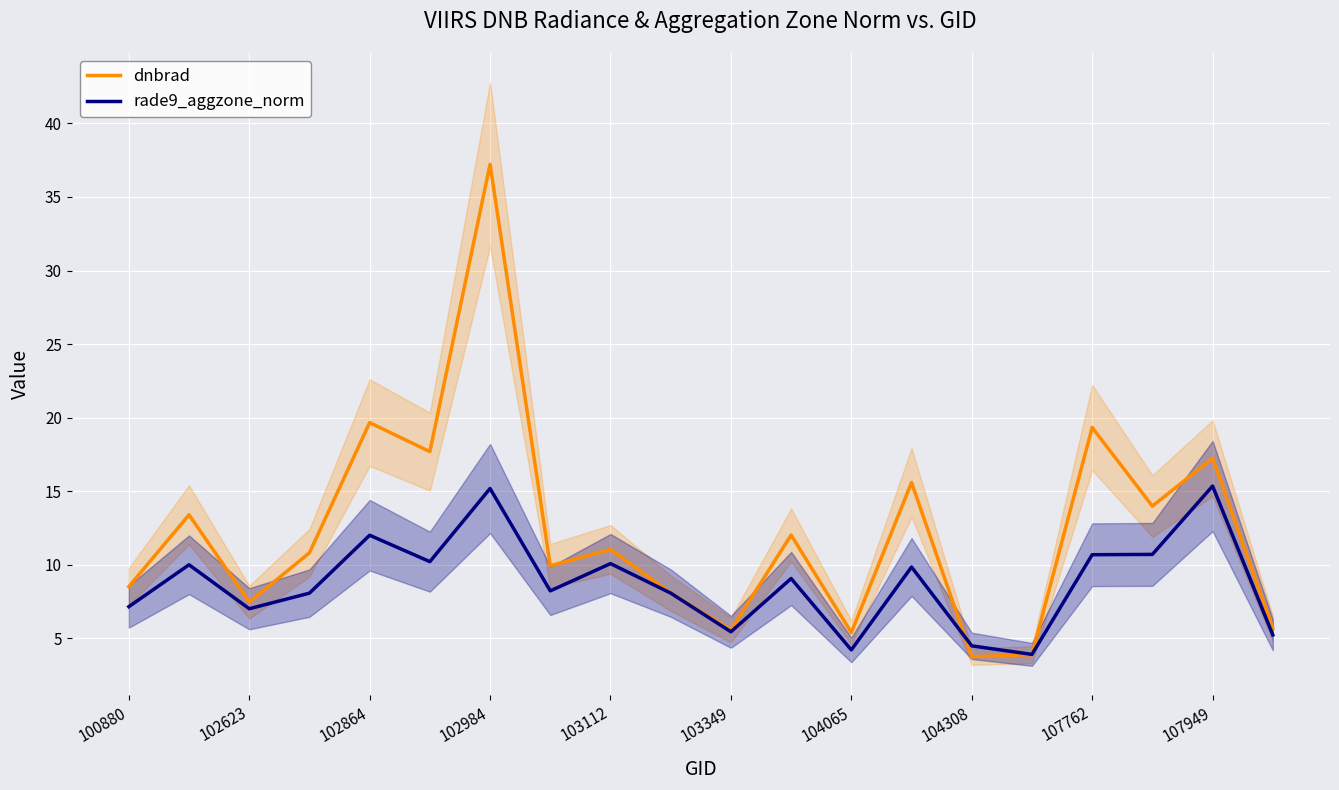

True or false: rade9_aggzone_norm has a value of 13.3 at 103112.

False